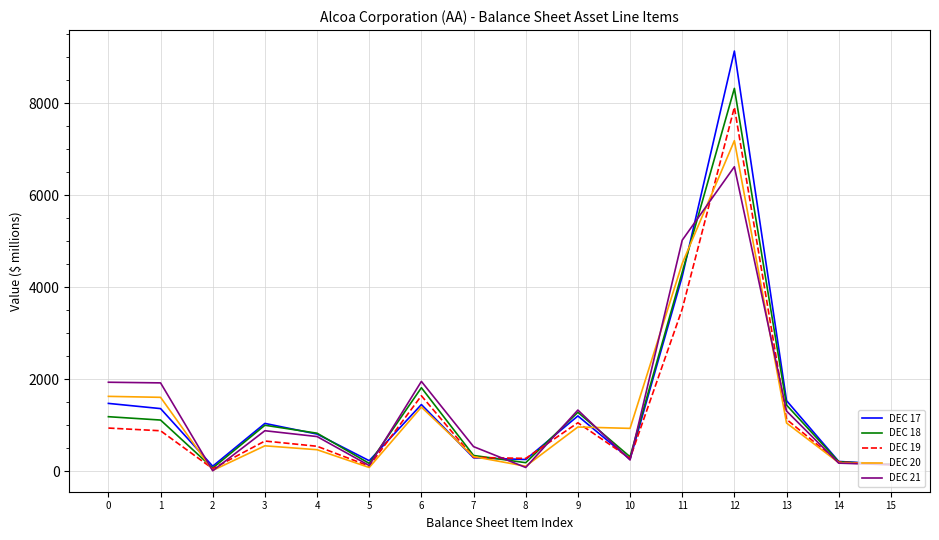

True or false: DEC 20 has more than 1 points higher than both neighbors.

True